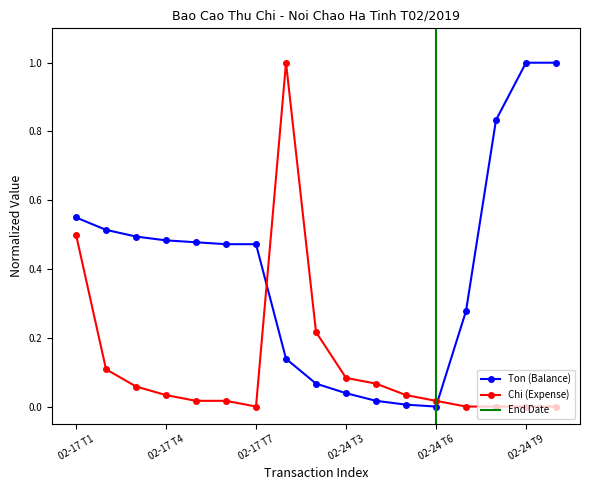

Which series ends up on top after the final intersection of Ton (Balance) and Chi (Expense)?

Ton (Balance)